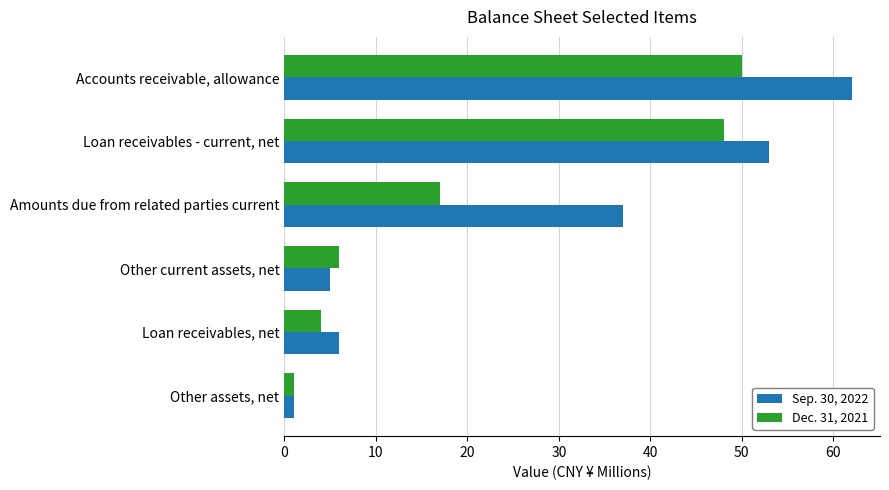

Which series has the largest range (max minus min)?

Sep. 30, 2022